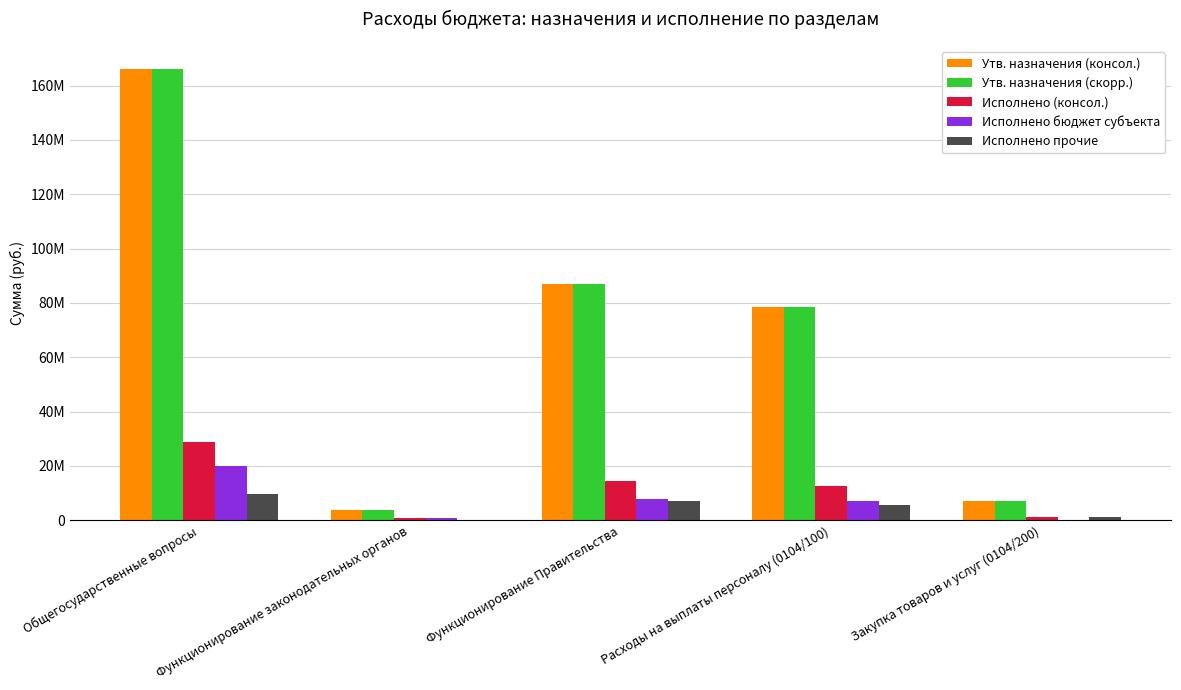

Does the chart contain stacked bars?

No